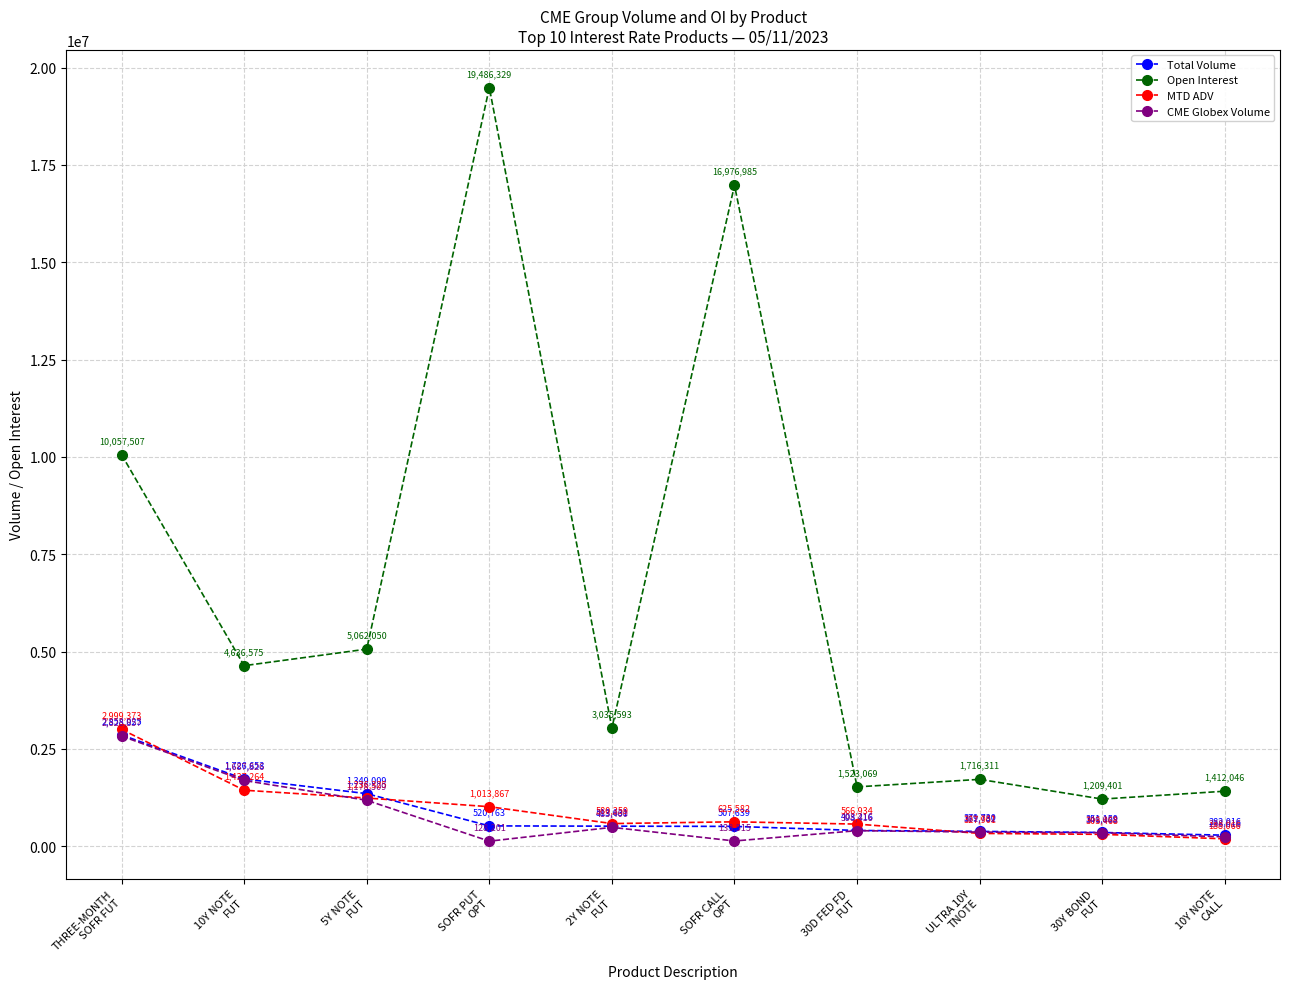

How many lines are shown in the chart?

4